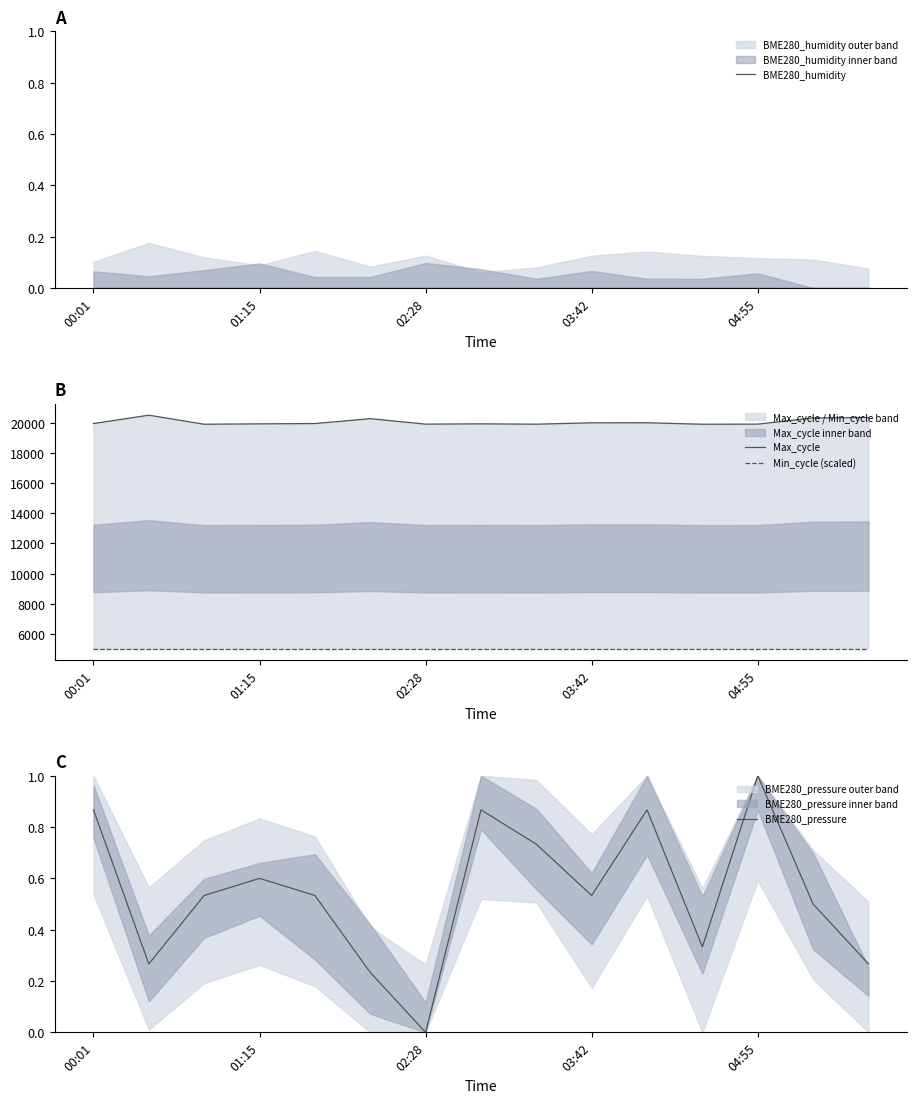

What is the spread (max minus min) of values at 11?

19923.0